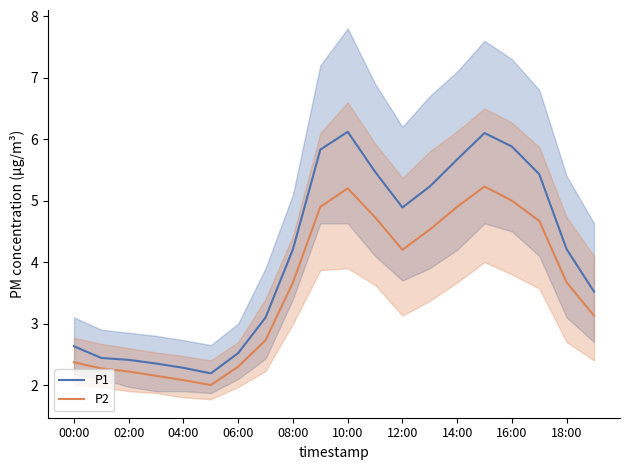

At 19, list the series in order from smallest to largest.

P2, P1